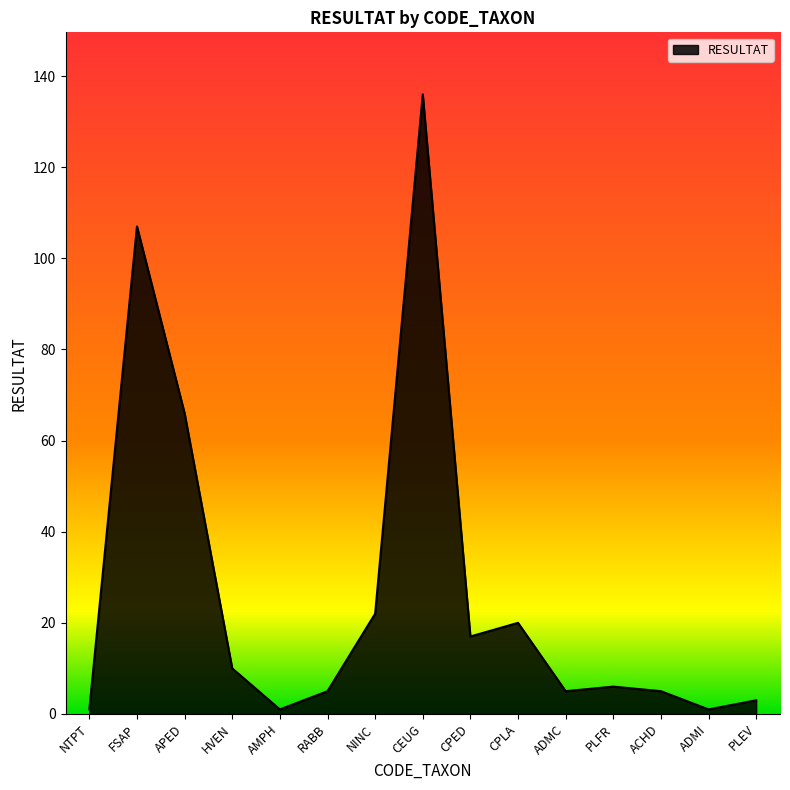

What position from the right is CPLA?

6